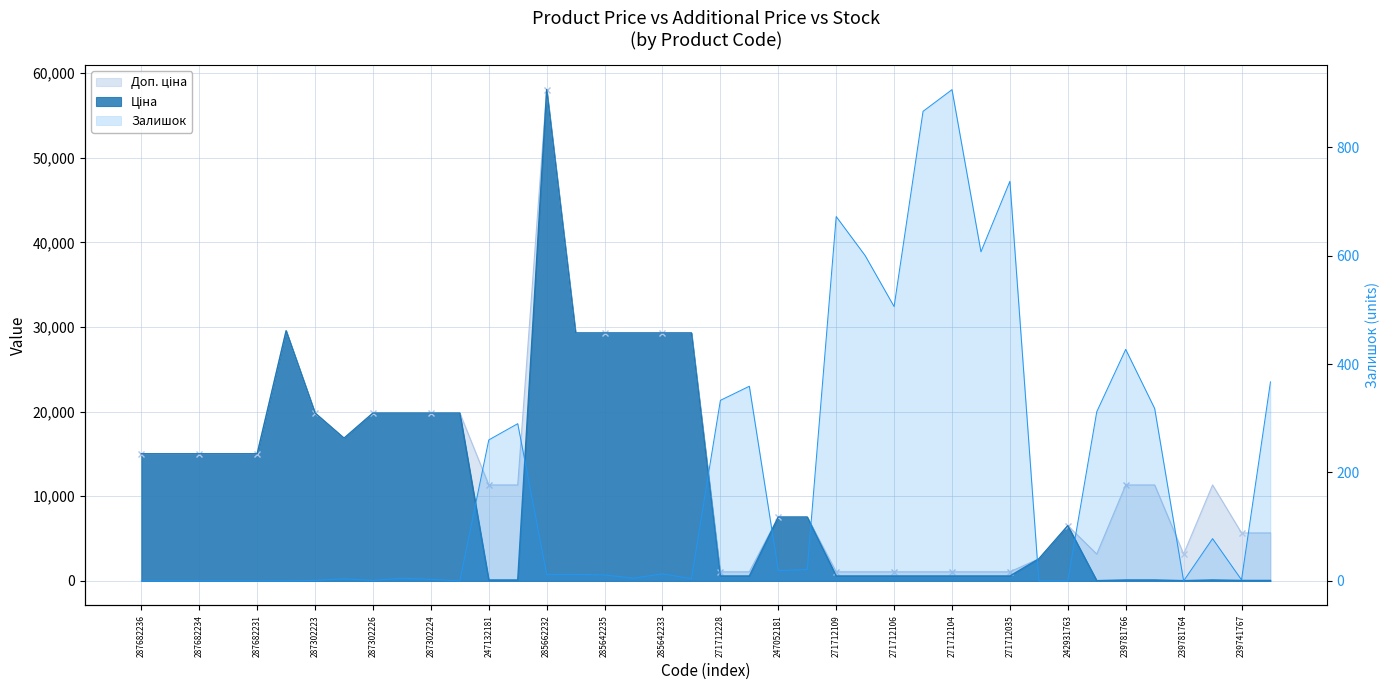

Reading left to right, what are all the values shown in this chart?

Доп. ціна: 287682236=15019.2	287682235=15019.2	287682234=15019.2	287682233=15019.2	287682231=15019.2	287702232=29548.9	287302223=19831.1	287292222=16863.2	287302226=19831.1	287302225=19831.1	287302224=19831.1	287301833=19831.1	247132181=11334.0	247132180=11334.0	285662232=58037.0	285642236=29294.9	285642235=29294.9	285642234=29294.9	285642233=29294.9	285642231=29294.9	271712228=1074.5	271712227=1074.5	247052181=7545.9	247052180=7545.9	271712109=1074.5	271712108=1074.5	271712106=1074.5	271712105=1074.5	271712104=1074.5	271712103=1074.5	271712035=1074.5	242931766=2610.0	242931763=6525.0	239781767=3174.0	239781766=11334.0	239781765=11334.0	239781764=3174.0	239781763=11334.0	239741767=5667.0	239741766=5667.0
Ціна: 287682236=15019.2	287682235=15019.2	287682234=15019.2	287682233=15019.2	287682231=15019.2	287702232=29548.9	287302223=19831.1	287292222=16863.2	287302226=19831.1	287302225=19831.1	287302224=19831.1	287301833=19831.1	247132181=113.3	247132180=113.3	285662232=58037.0	285642236=29294.9	285642235=29294.9	285642234=29294.9	285642233=29294.9	285642231=29294.9	271712228=586.0	271712227=586.0	247052181=7545.9	247052180=7545.9	271712109=586.0	271712108=586.0	271712106=586.0	271712105=586.0	271712104=586.0	271712103=586.0	271712035=586.0	242931766=2610.0	242931763=6525.0	239781767=31.7	239781766=113.3	239781765=113.3	239781764=31.7	239781763=113.3	239741767=56.7	239741766=56.7
Залишок: 287682236=0.0	287682235=0.0	287682234=0.0	287682233=0.0	287682231=0.0	287702232=0.0	287302223=1.0	287292222=4.0	287302226=1.0	287302225=5.0	287302224=3.0	287301833=0.0	247132181=260.0	247132180=290.0	285662232=12.0	285642236=12.0	285642235=11.0	285642234=5.0	285642233=13.0	285642231=4.0	271712228=333.0	271712227=359.0	247052181=19.0	247052180=21.0	271712109=672.0	271712108=600.0	271712106=506.0	271712105=866.0	271712104=906.0	271712103=607.0	271712035=737.0	242931766=0.0	242931763=0.0	239781767=312.0	239781766=427.0	239781765=318.0	239781764=0.0	239781763=78.0	239741767=2.0	239741766=367.0